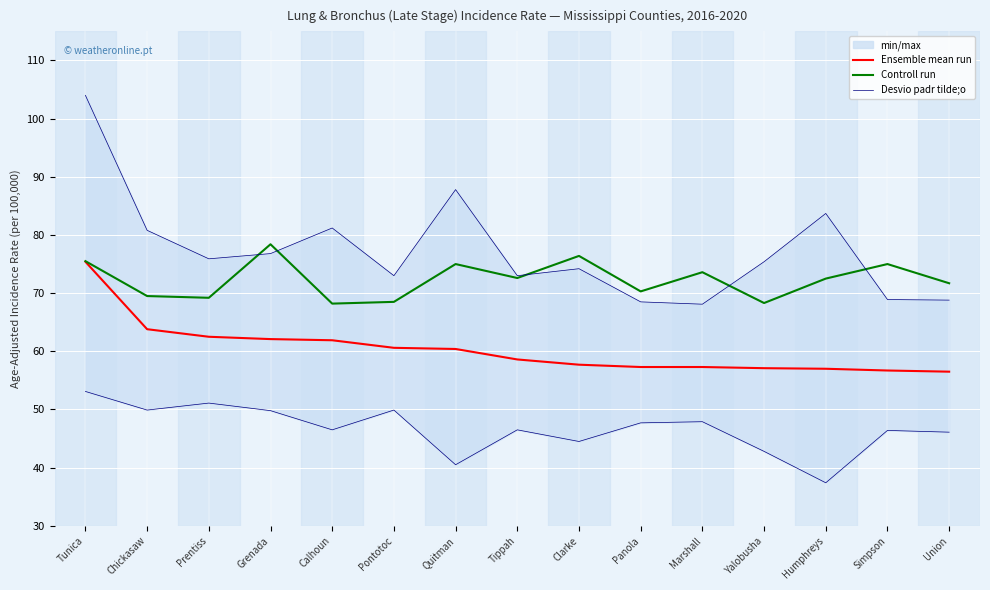

Reading left to right, transcribe all the data shown in this chart.

Ensemble mean run: 75.4	63.8	62.5	62.1	61.9	60.6	60.4	58.6	57.7	57.3	57.3	57.1	57.0	56.7	56.5
Controll run: 75.5	69.5	69.2	78.4	68.2	68.5	75.0	72.6	76.4	70.3	73.6	68.3	72.5	75.0	71.7
Desvio padr tilde;o: 53.1	49.9	51.1	49.8	46.5	49.9	40.5	46.5	44.5	47.7	47.9	42.8	37.4	46.4	46.1